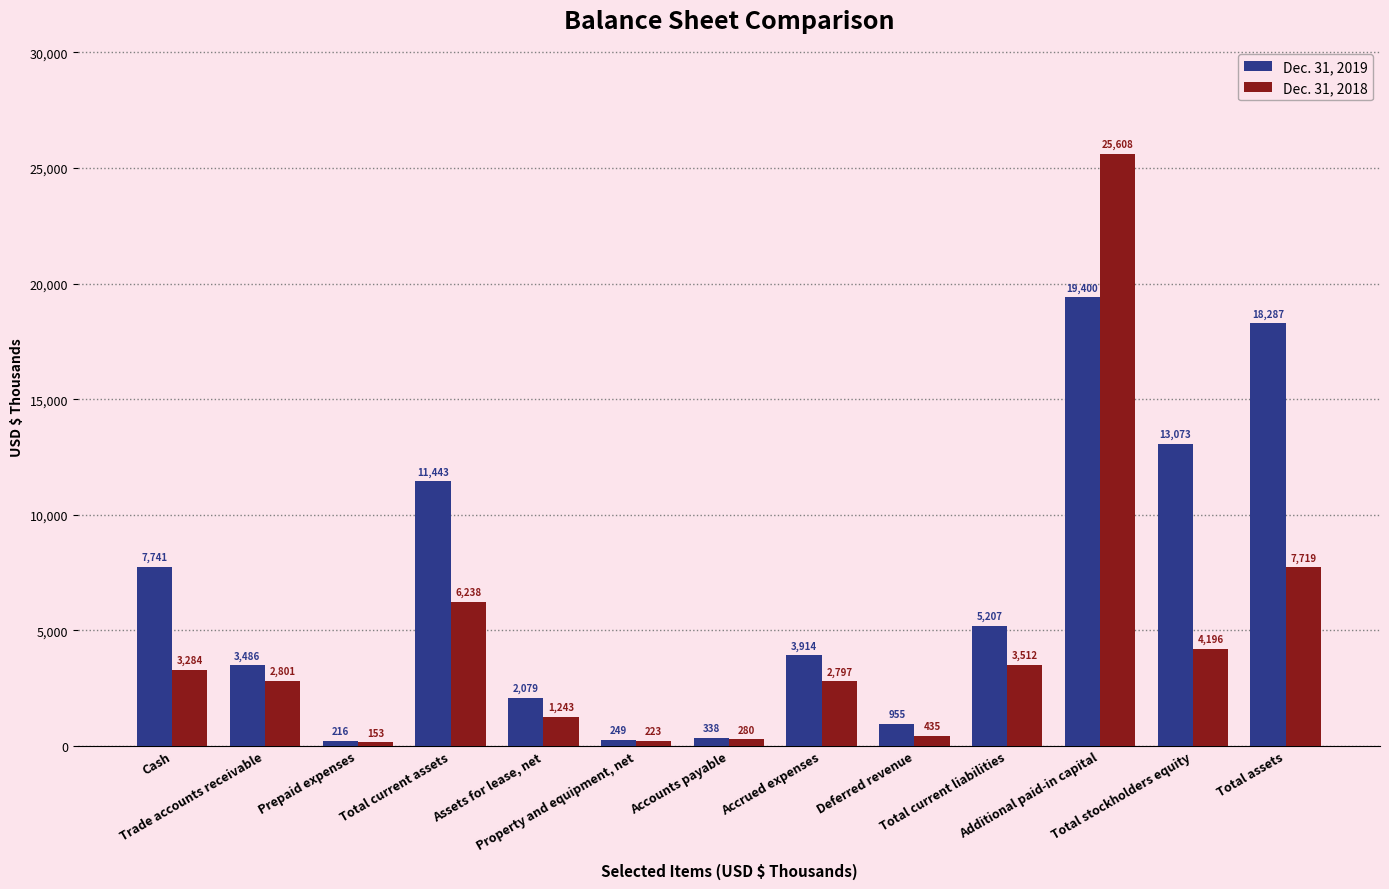

What is the minimum value for Dec. 31, 2018?

153